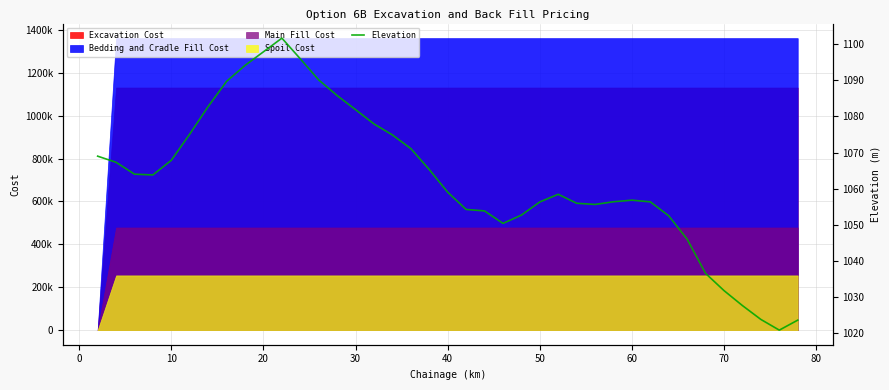

What is the greatest value displayed?

1101.7